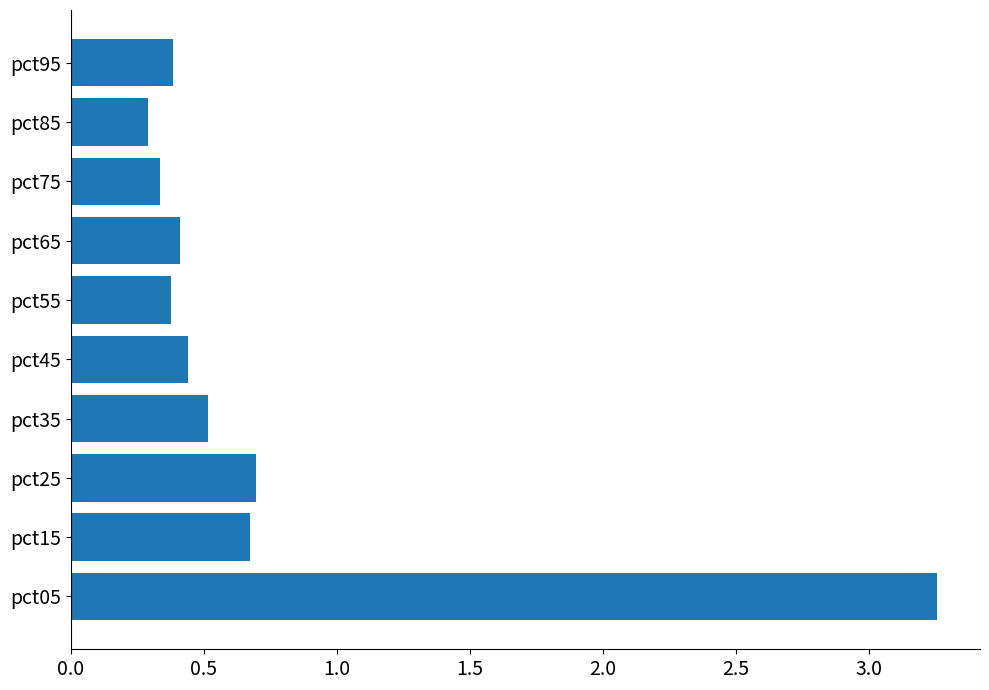

Between pct25 and pct65, which is larger?

pct25